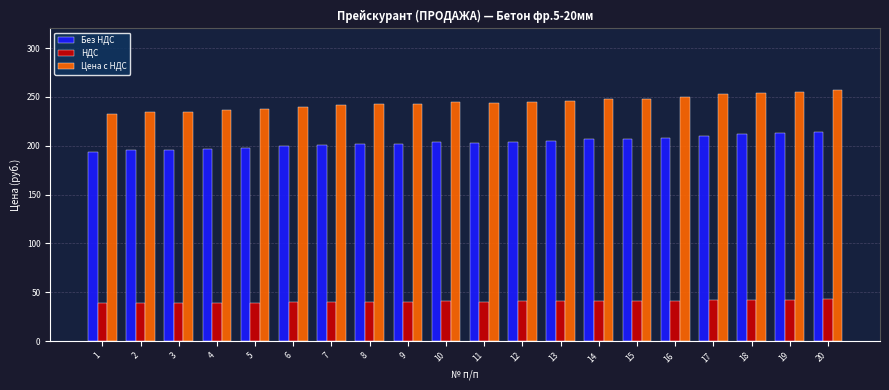

List the series in order of their overall mean, lowest first.

НДС, Без НДС, Цена с НДС